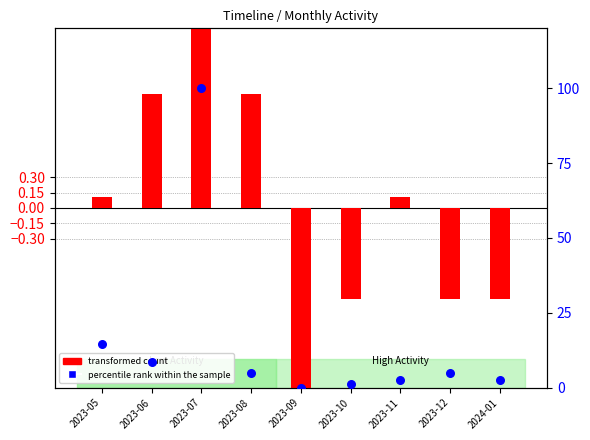

What are all the series names shown in the legend?

transformed count, percentile rank within the sample